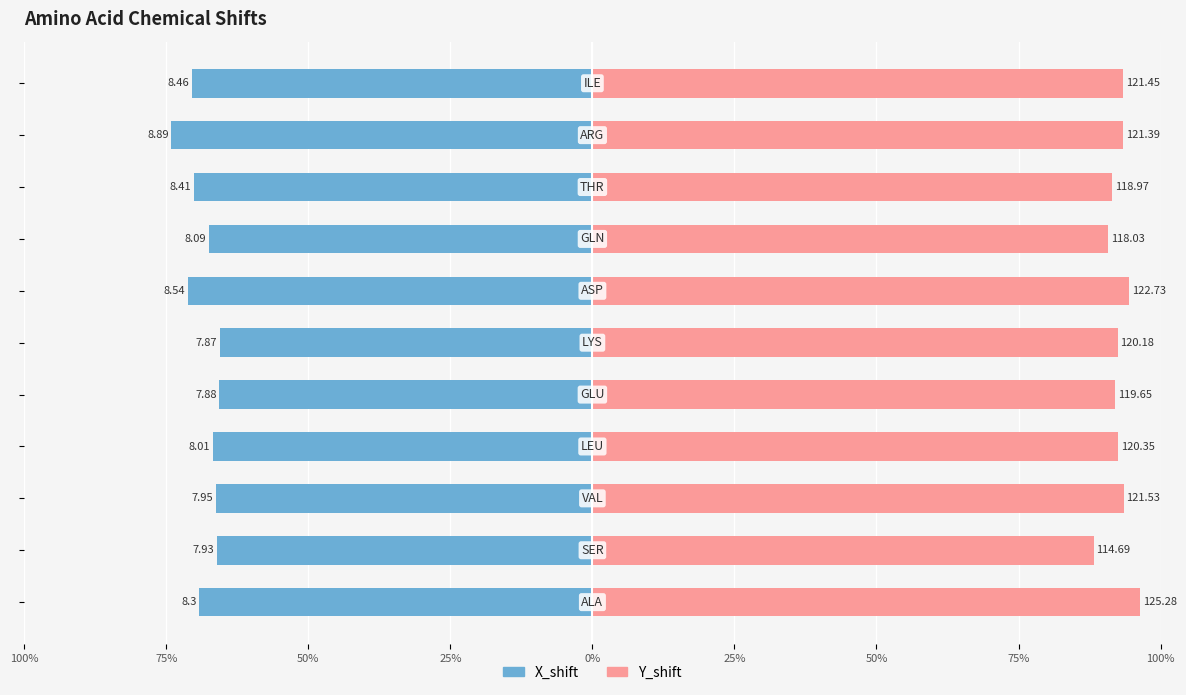

What are all the series names shown in the legend?

X_shift, Y_shift